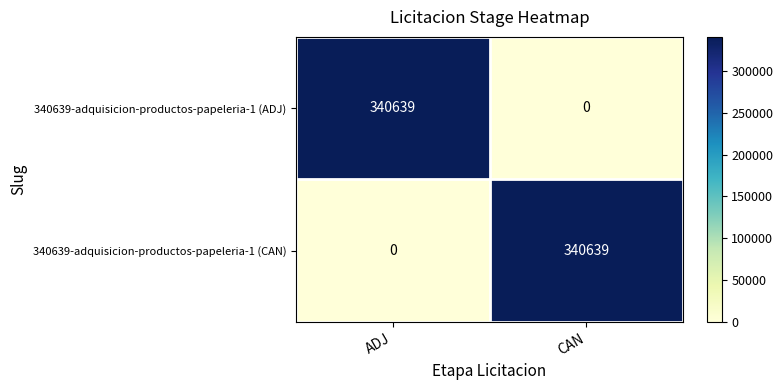

How many values in the 340639-adquisicion-productos-papeleria-1 (CAN) series are below 340639?

1